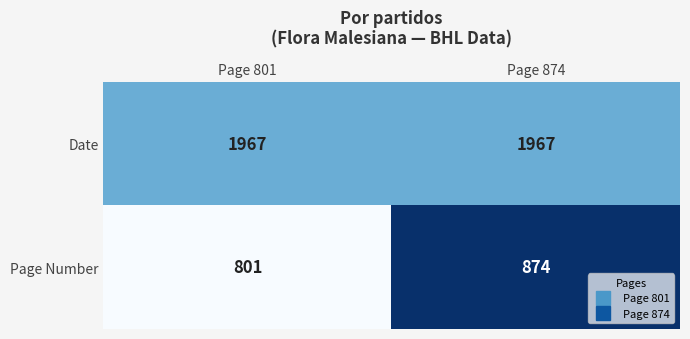

What is the spread (max minus min) of values at Page 801?

1166